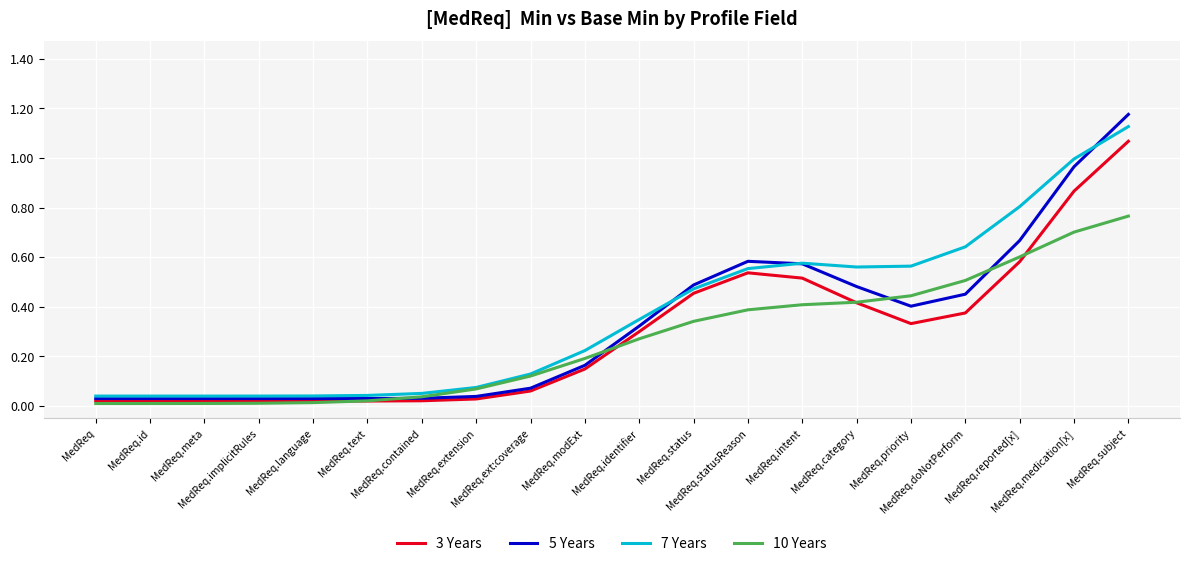

True or false: 10 Years and 3 Years cross at least once.

True